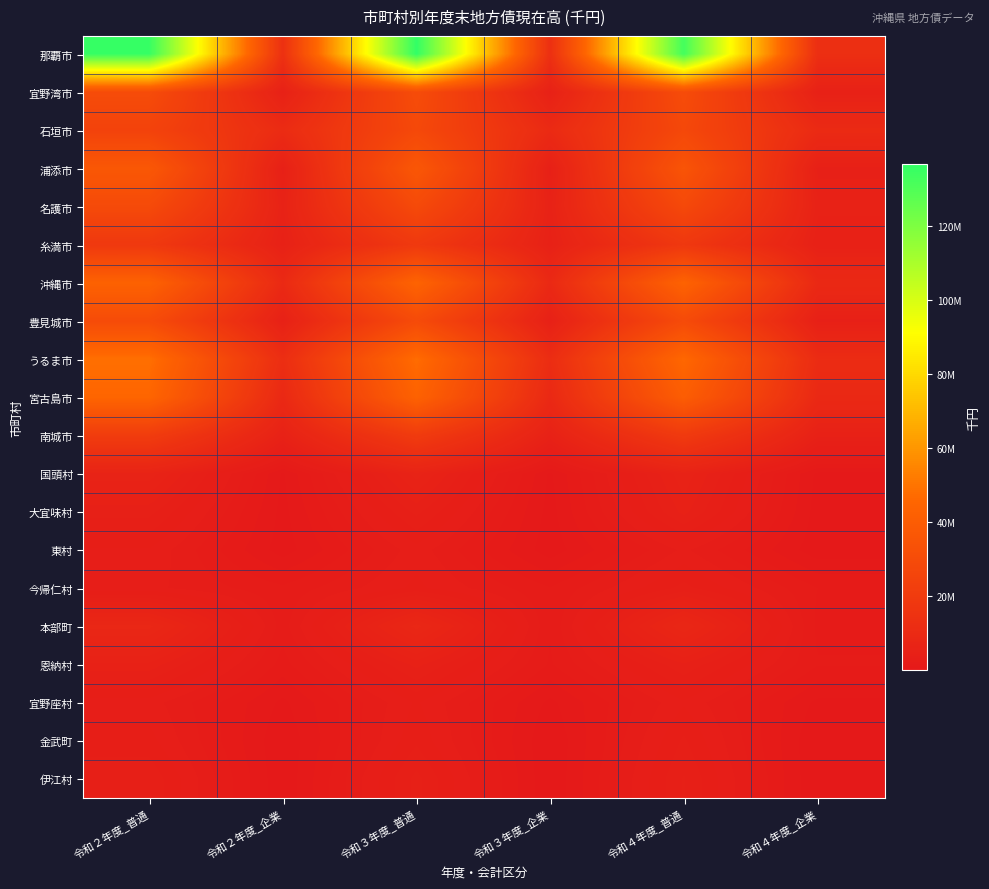

Reading right to left, extract all data points from this chart.

那覇市: 令和４年度_企業=12924315	令和４年度_普通=132712577	令和３年度_企業=13550967	令和３年度_普通=136672177	令和２年度_企業=14233588	令和２年度_普通=135624183
宜野湾市: 令和４年度_企業=5030005	令和４年度_普通=30165991	令和３年度_企業=5079998	令和３年度_普通=30378815	令和２年度_企業=5089263	令和２年度_普通=30126837
石垣市: 令和４年度_企業=10598011	令和４年度_普通=27958708	令和３年度_企業=10443756	令和３年度_普通=28319145	令和２年度_企業=11153808	令和２年度_普通=24877553
浦添市: 令和４年度_企業=4633640	令和４年度_普通=35081666	令和３年度_企業=4569046	令和３年度_普通=36896746	令和２年度_企業=4577692	令和２年度_普通=37293006
名護市: 令和４年度_企業=5580778	令和４年度_普通=28307198	令和３年度_企業=5642136	令和３年度_普通=28985599	令和２年度_企業=5831283	令和２年度_普通=29178156
糸満市: 令和４年度_企業=4919693	令和４年度_普通=18307426	令和３年度_企業=5110988	令和３年度_普通=19076404	令和２年度_企業=5143473	令和２年度_普通=18862916
沖縄市: 令和４年度_企業=9694376	令和４年度_普通=43843787	令和３年度_企業=9743065	令和３年度_普通=44235757	令和２年度_企業=10095083	令和２年度_普通=43298826
豊見城市: 令和４年度_企業=4652282	令和４年度_普通=29545887	令和３年度_企業=4847580	令和３年度_普通=29636195	令和２年度_企業=5040184	令和２年度_普通=30054649
うるま市: 令和４年度_企業=11347343	令和４年度_普通=45976493	令和３年度_企業=11865520	令和３年度_普通=47778815	令和２年度_企業=12419116	令和２年度_普通=48599924
宮古島市: 令和４年度_企業=9592979	令和４年度_普通=40532033	令和３年度_企業=9619017	令和３年度_普通=43401276	令和２年度_企業=9503245	令和２年度_普通=45102624
南城市: 令和４年度_企業=5046244	令和４年度_普通=19710531	令和３年度_企業=5343920	令和３年度_普通=20366911	令和２年度_企業=5438895	令和２年度_普通=20873272
国頭村: 令和４年度_企業=486117	令和４年度_普通=5843874	令和３年度_企業=508220	令和３年度_普通=6220890	令和２年度_企業=541034	令和２年度_普通=6308737
大宜味村: 令和４年度_企業=375770	令和４年度_普通=5078345	令和３年度_企業=390700	令和３年度_普通=4523806	令和２年度_企業=432816	令和２年度_普通=4561871
東村: 令和４年度_企業=262953	令和４年度_普通=2876899	令和３年度_企業=291431	令和３年度_普通=3073754	令和２年度_企業=327998	令和２年度_普通=3240298
今帰仁村: 令和４年度_企業=1684166	令和４年度_普通=4000745	令和３年度_企業=1715313	令和３年度_普通=3429543	令和２年度_企業=1800811	令和２年度_普通=2910648
本部町: 令和４年度_企業=1547769	令和４年度_普通=8108799	令和３年度_企業=1725791	令和３年度_普通=8344680	令和２年度_企業=1921264	令和２年度_普通=8307189
恩納村: 令和４年度_企業=1731611	令和４年度_普通=4806648	令和３年度_企業=1608990	令和３年度_普通=5078452	令和２年度_企業=1458558	令和２年度_普通=5283644
宜野座村: 令和４年度_企業=481486	令和４年度_普通=3216592	令和３年度_企業=474314	令和３年度_普通=3368258	令和２年度_企業=484136	令和２年度_普通=3030913
金武町: 令和４年度_企業=91056	令和４年度_普通=3913331	令和３年度_企業=117863	令和３年度_普通=3714041	令和２年度_企業=146625	令和２年度_普通=3488803
伊江村: 令和４年度_企業=86625	令和４年度_普通=4401673	令和３年度_企業=111113	令和３年度_普通=4535304	令和２年度_企業=154654	令和２年度_普通=4271835